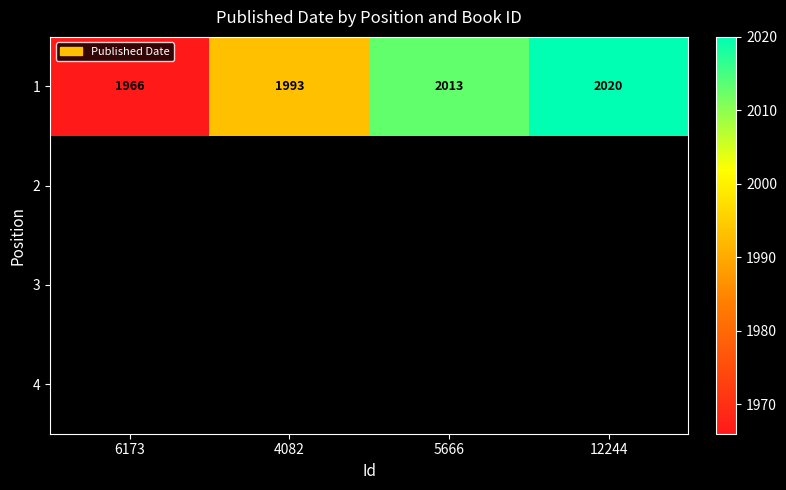

Is it true that 1 equals 2020 at 12244?

True